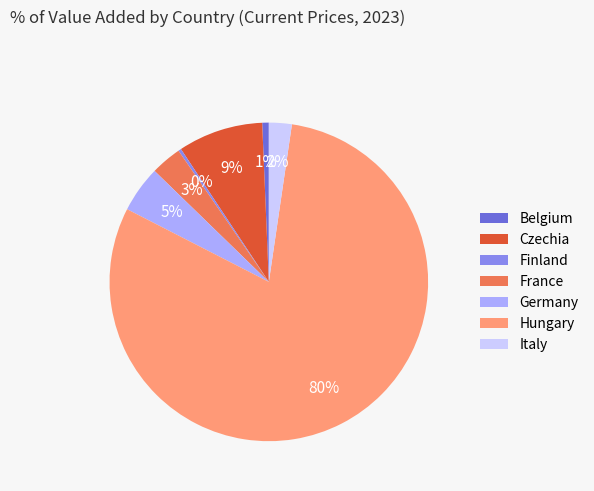

Is there a majority slice in this chart?

Yes